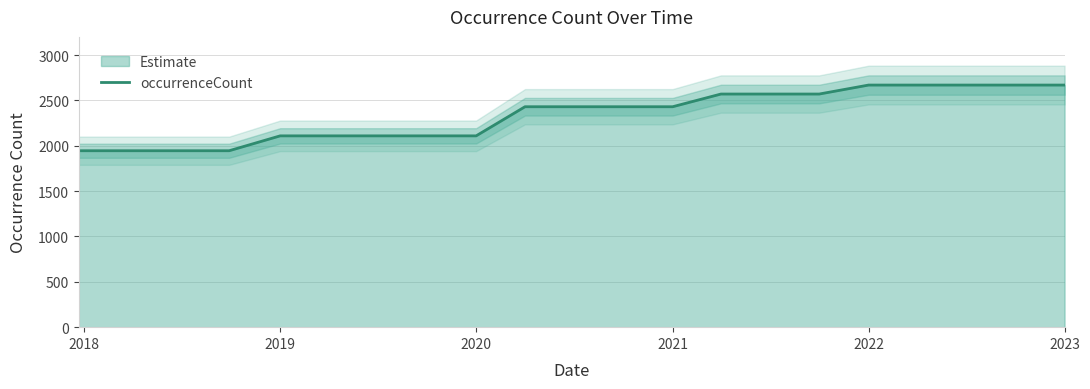

What is the highest value of the occurrenceCount series?

2669